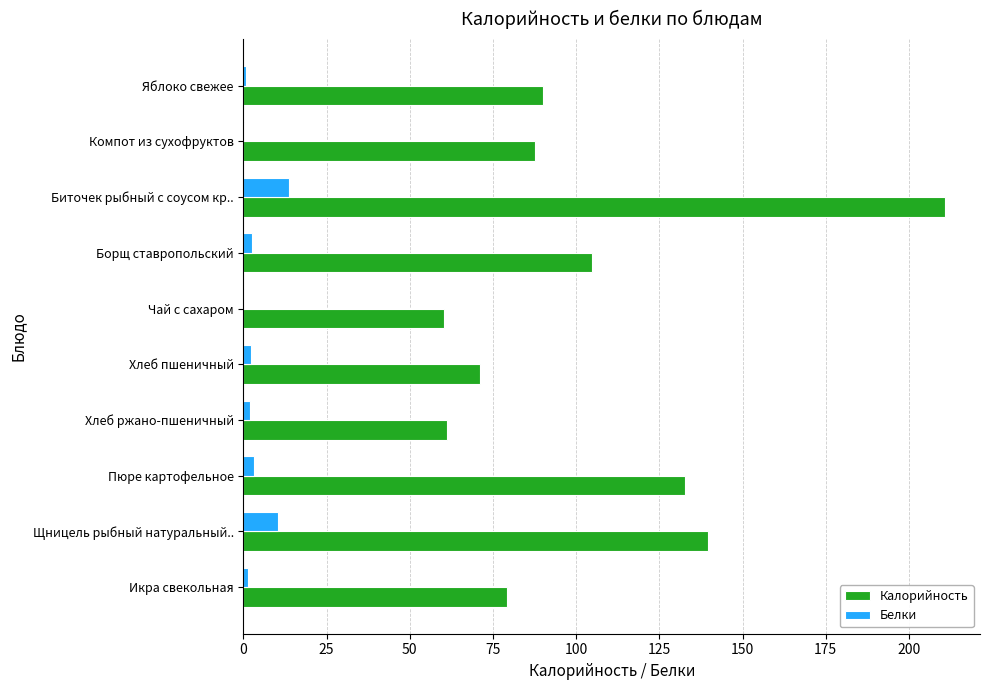

True or false: Калорийность has a value of 104.8 at Борщ ставропольский.

True